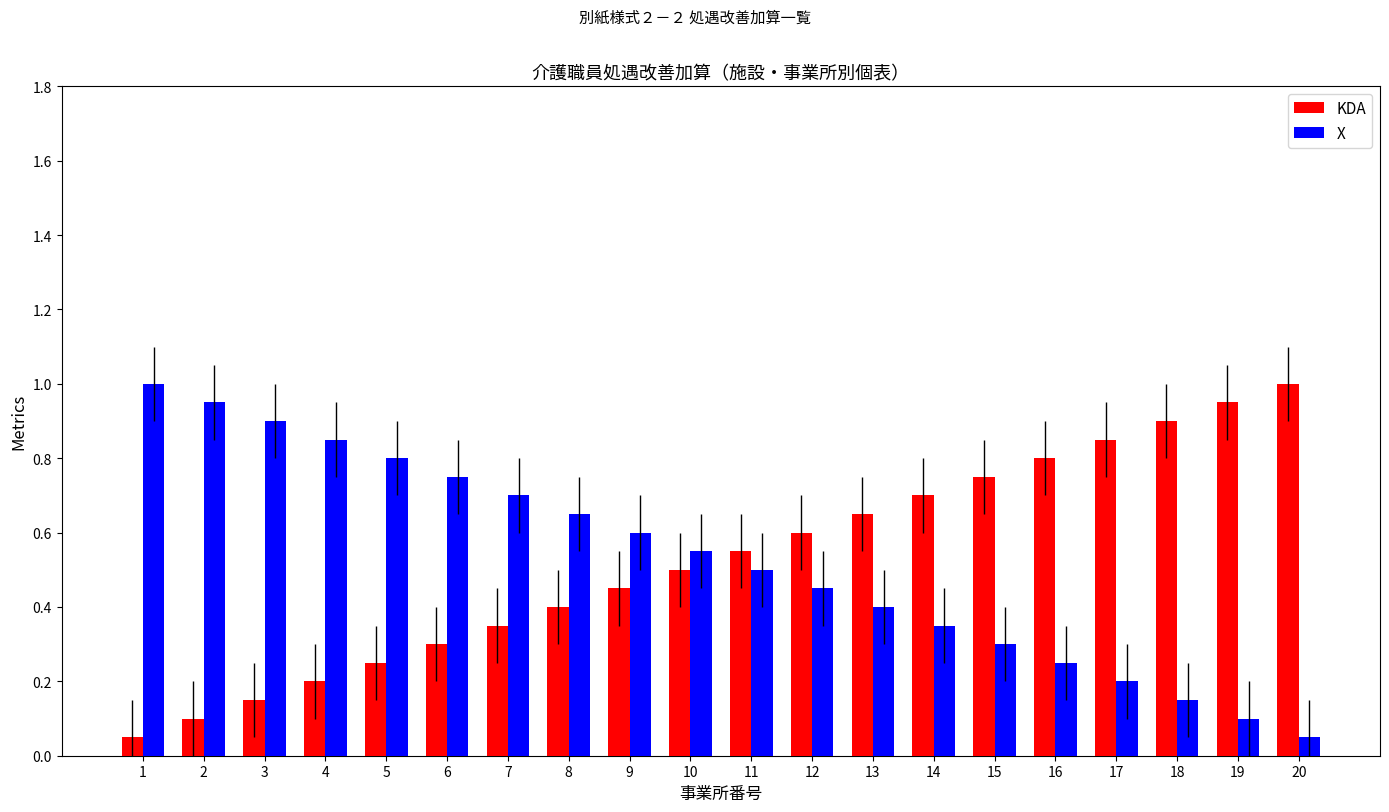

What is the sum of all KDA values?

10.5